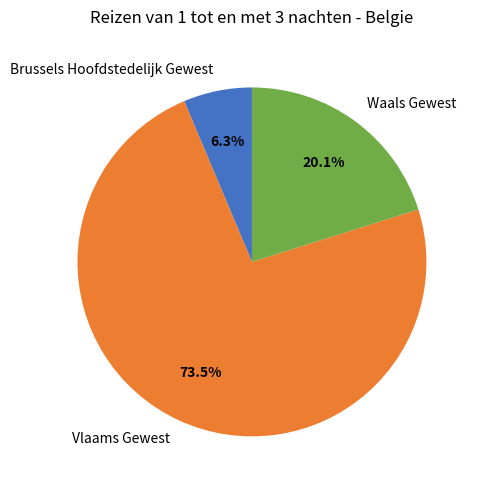

To the nearest percent, what portion does Waals Gewest represent?

20%